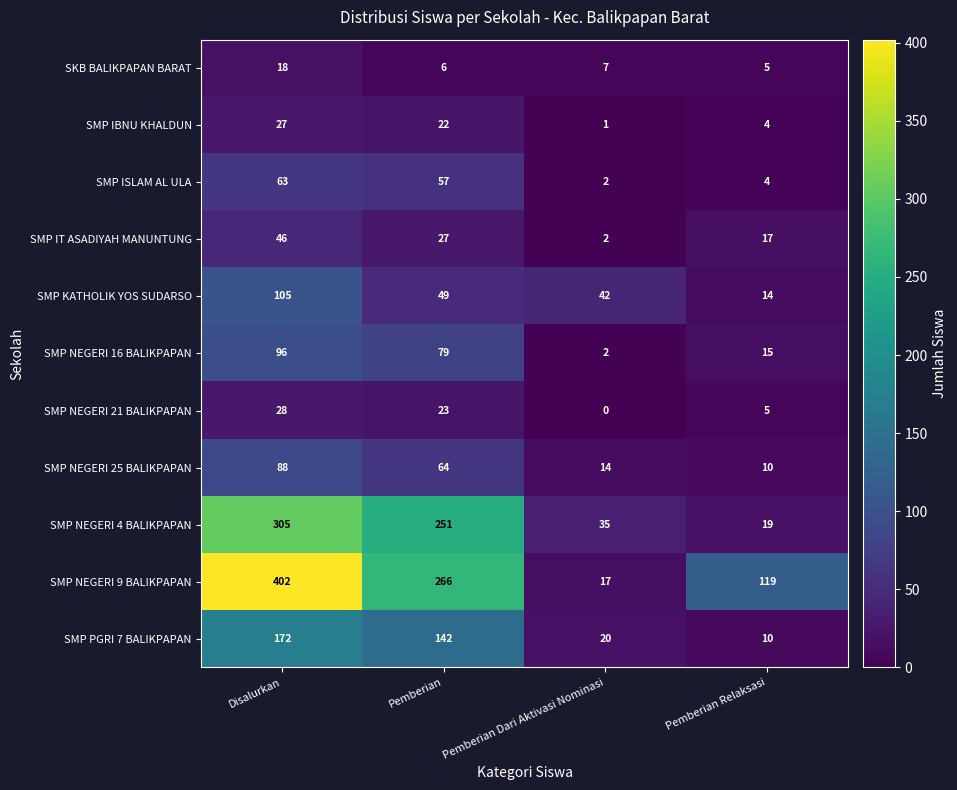

What is the average value of the SMP IBNU KHALDUN series?

14